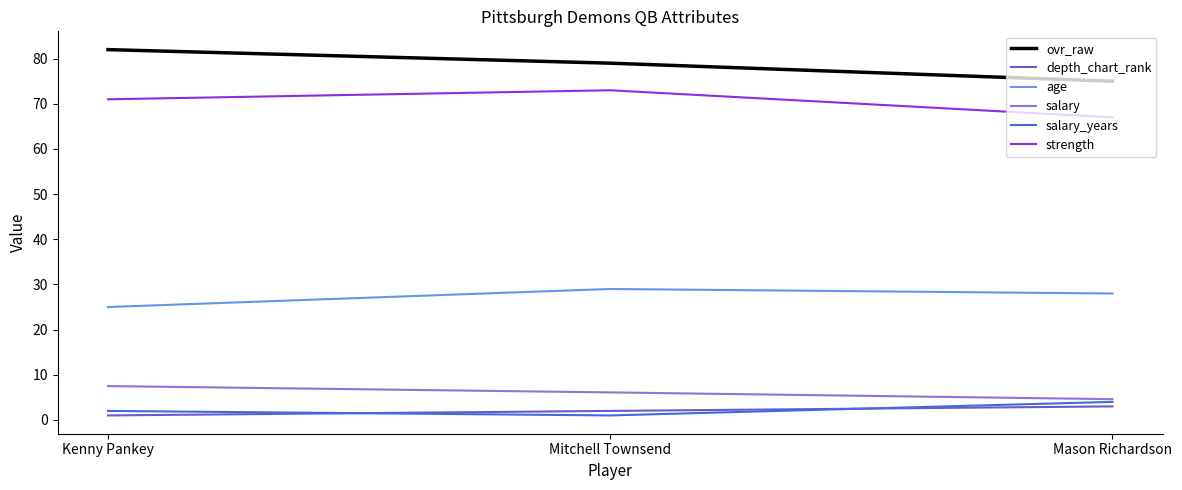

What position from the right is Mason Richardson?

1